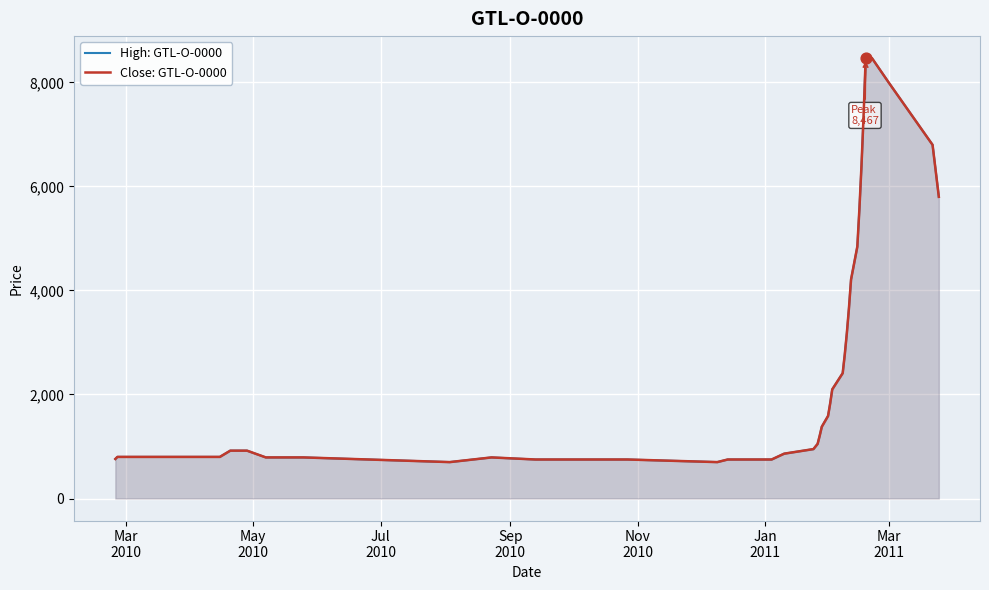

Which series has the widest spread of Y values?

High: GTL-O-0000